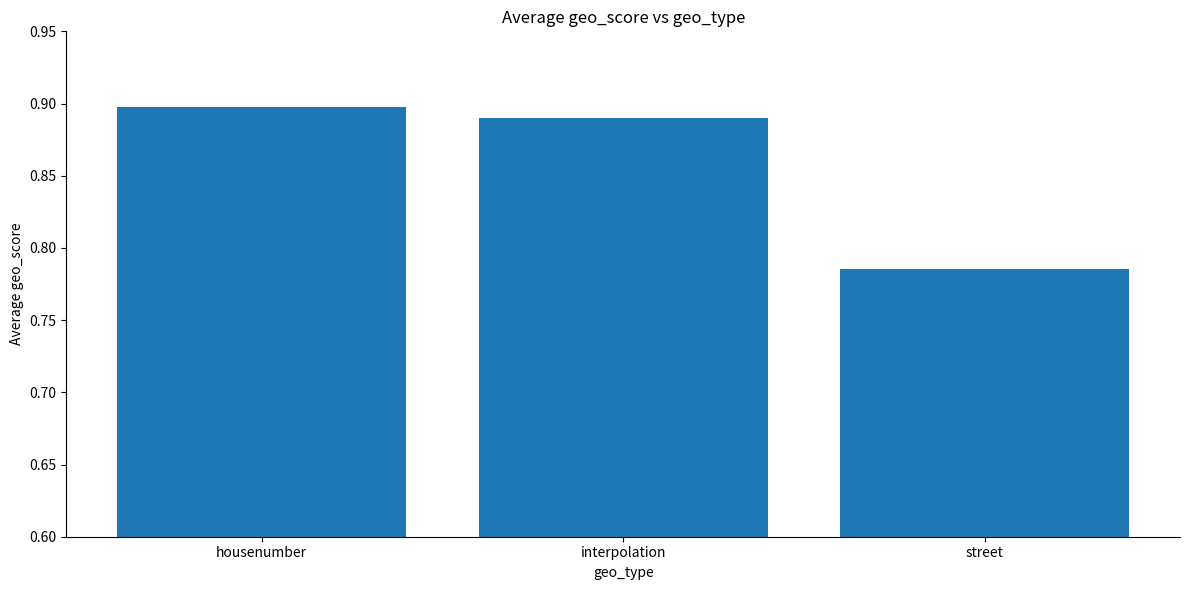

Which category has the lowest value across all series?

street